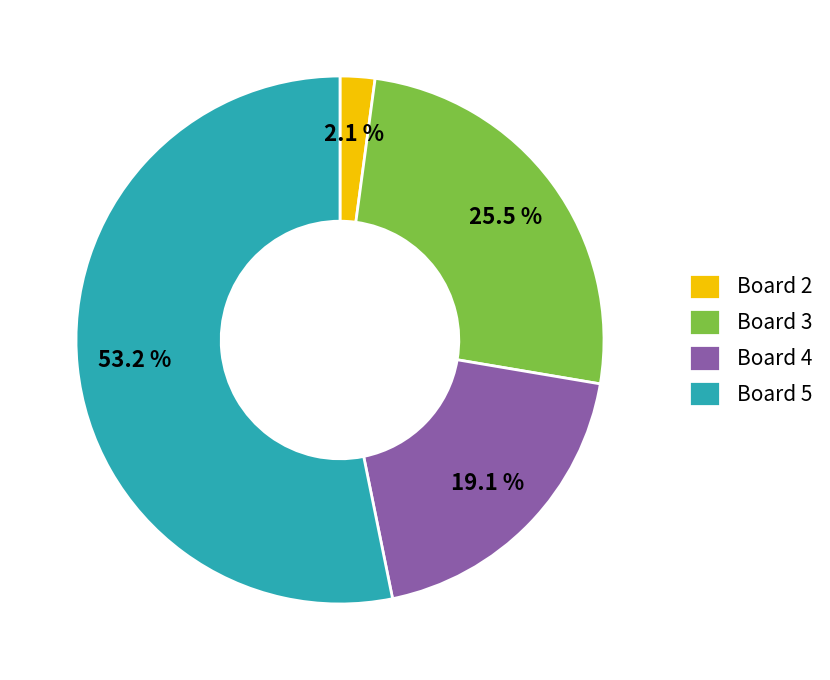

What portion of the pie excludes Board 4?

80.9%